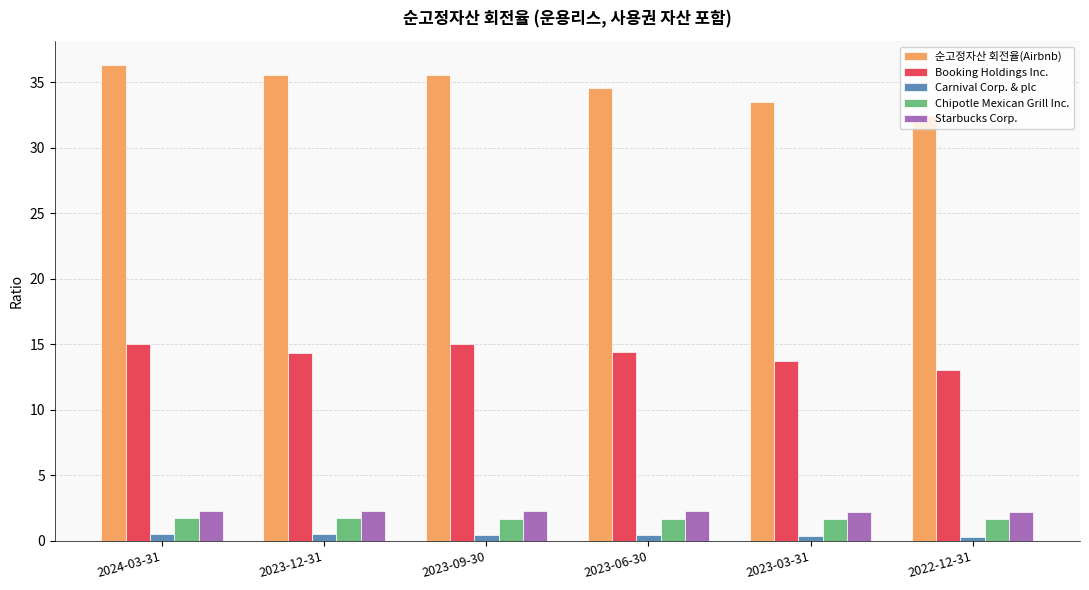

True or false: Chipotle Mexican Grill Inc. has a value of 1.7 at 2024-03-31.

True